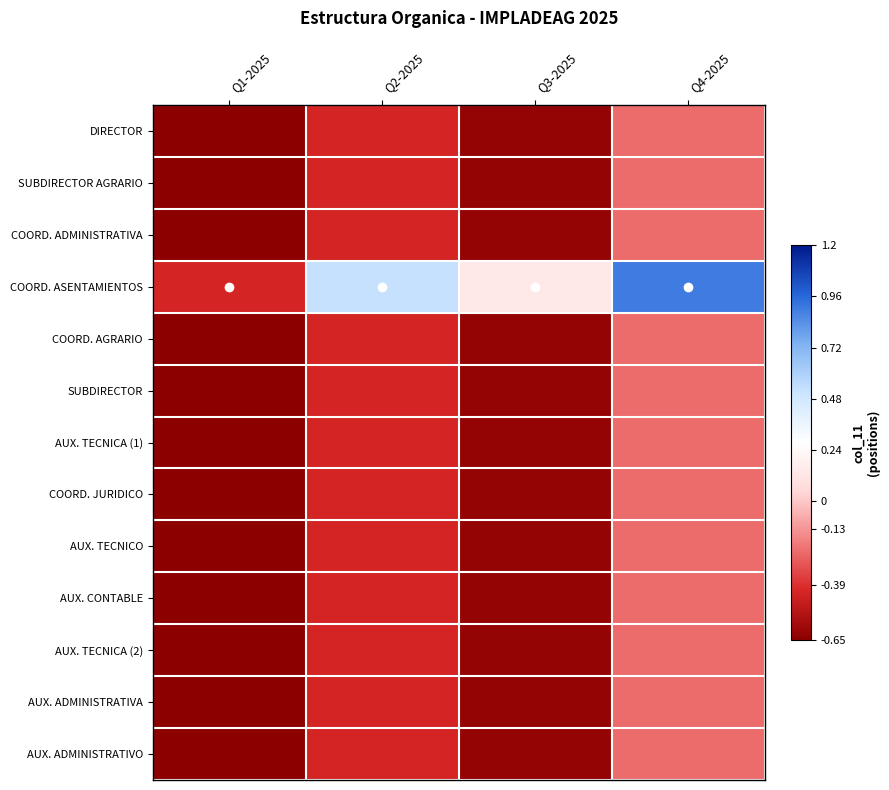

Reading right to left, transcribe all the data shown in this chart.

DIRECTOR: Q4-2025=-0.2	Q3-2025=-0.6	Q2-2025=-0.4	Q1-2025=-0.9
SUBDIRECTOR AGRARIO: Q4-2025=-0.2	Q3-2025=-0.6	Q2-2025=-0.4	Q1-2025=-0.9
COORD. ADMINISTRATIVA: Q4-2025=-0.2	Q3-2025=-0.6	Q2-2025=-0.4	Q1-2025=-0.9
COORD. ASENTAMIENTOS: Q4-2025=0.9	Q3-2025=0.1	Q2-2025=0.5	Q1-2025=-0.4
COORD. AGRARIO: Q4-2025=-0.2	Q3-2025=-0.6	Q2-2025=-0.4	Q1-2025=-0.9
SUBDIRECTOR: Q4-2025=-0.2	Q3-2025=-0.6	Q2-2025=-0.4	Q1-2025=-0.9
AUX. TECNICA (1): Q4-2025=-0.2	Q3-2025=-0.6	Q2-2025=-0.4	Q1-2025=-0.9
COORD. JURIDICO: Q4-2025=-0.2	Q3-2025=-0.6	Q2-2025=-0.4	Q1-2025=-0.9
AUX. TECNICO: Q4-2025=-0.2	Q3-2025=-0.6	Q2-2025=-0.4	Q1-2025=-0.9
AUX. CONTABLE: Q4-2025=-0.2	Q3-2025=-0.6	Q2-2025=-0.4	Q1-2025=-0.9
AUX. TECNICA (2): Q4-2025=-0.2	Q3-2025=-0.6	Q2-2025=-0.4	Q1-2025=-0.9
AUX. ADMINISTRATIVA: Q4-2025=-0.2	Q3-2025=-0.6	Q2-2025=-0.4	Q1-2025=-0.9
AUX. ADMINISTRATIVO: Q4-2025=-0.2	Q3-2025=-0.6	Q2-2025=-0.4	Q1-2025=-0.9